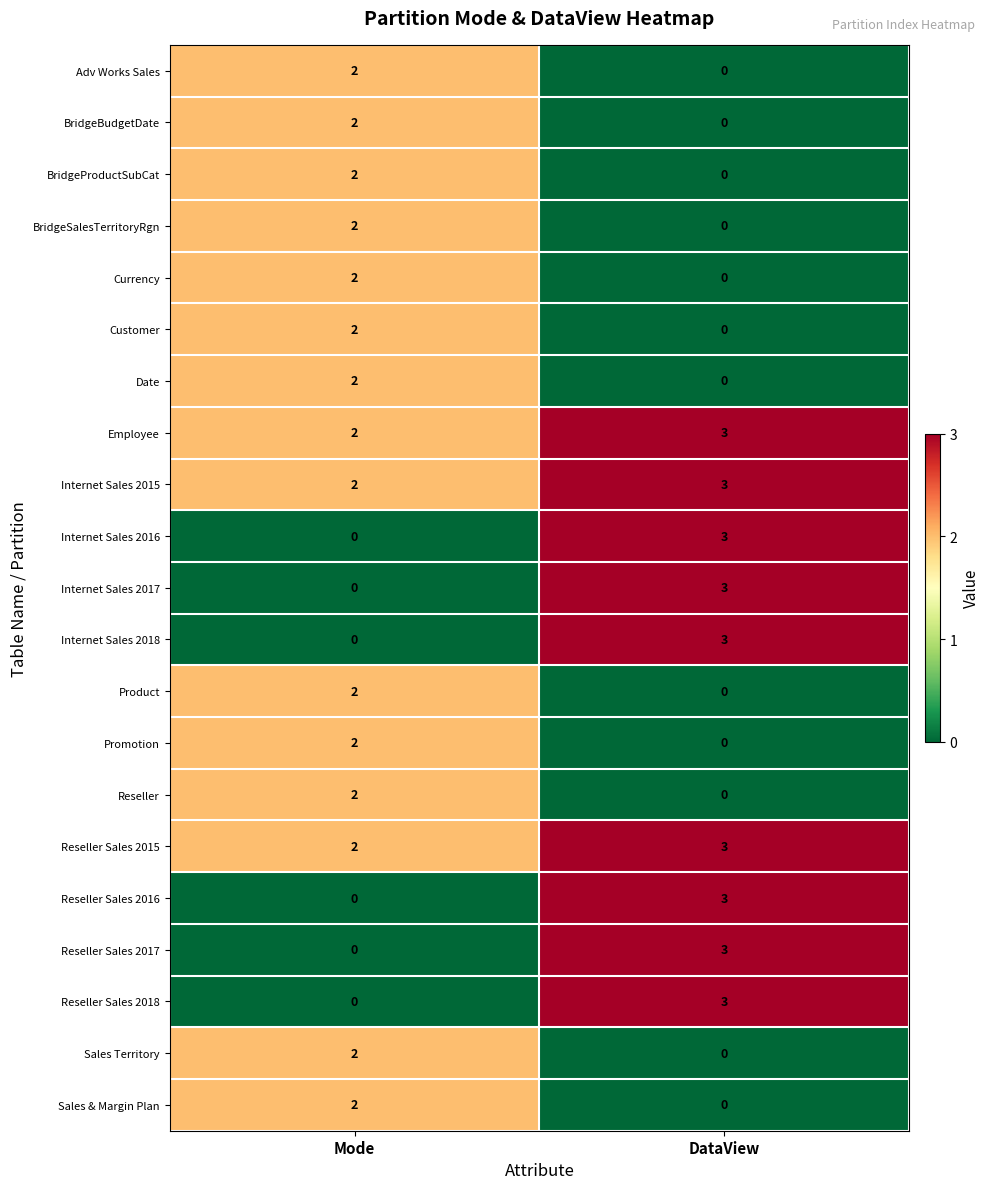

What is the difference between the highest and lowest values at DataView?

3